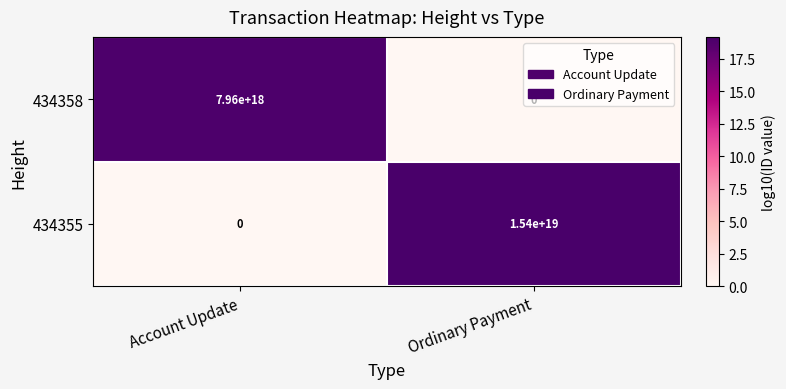

Is it true that 434358 equals -3878471046961129472 at Ordinary Payment?

False